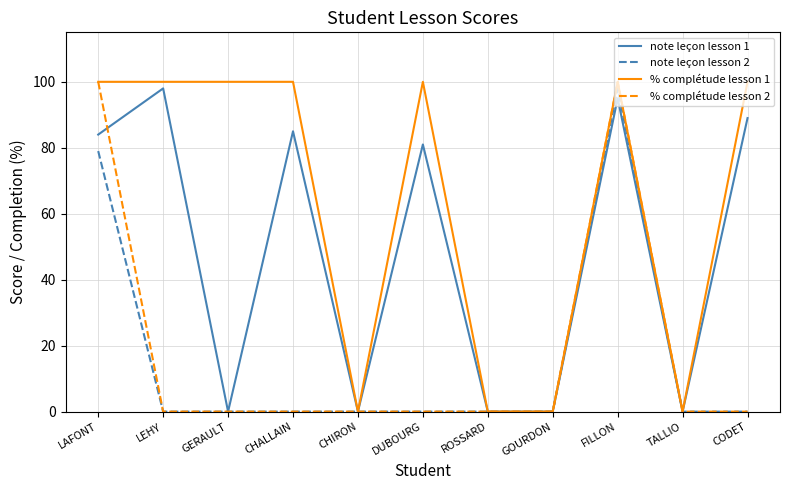

Between which two adjacent categories do % complétude lesson 2 and note leçon lesson 1 first intersect?

LAFONT and LEHY